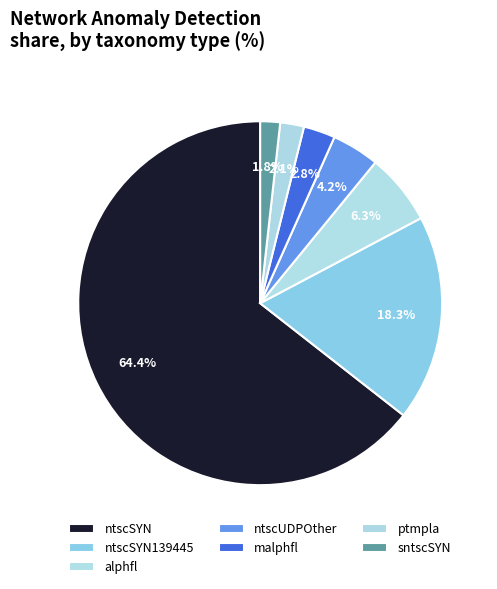

Is there any slice that represents more than half of the pie?

Yes